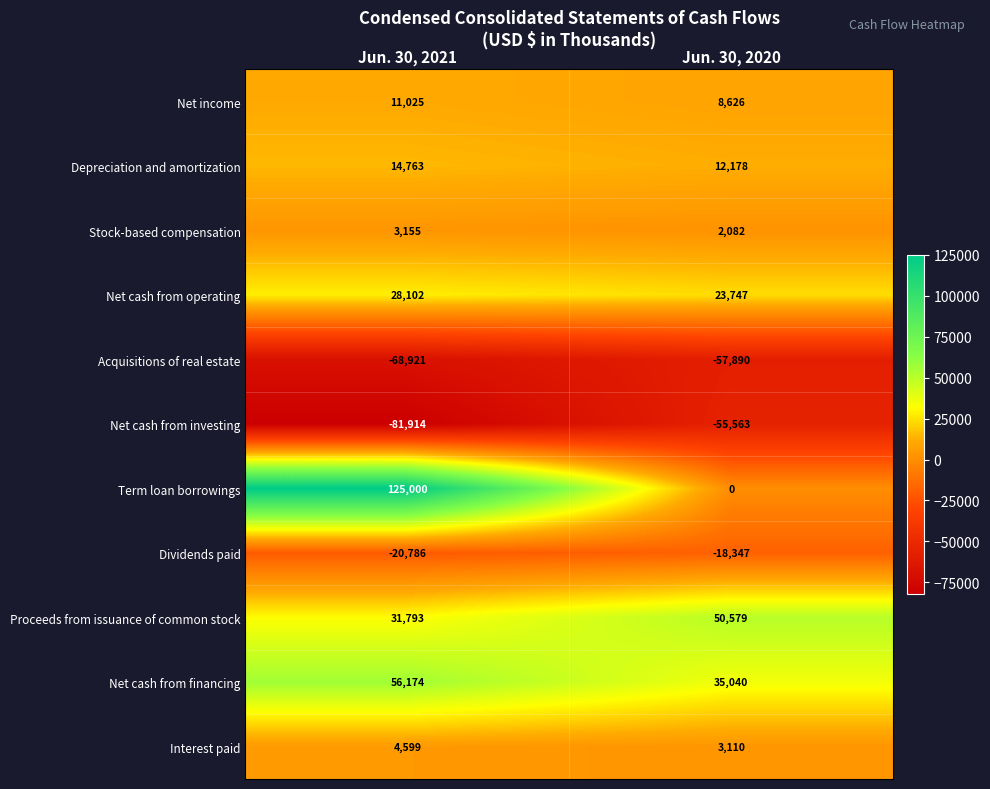

Rank the series at Jun. 30, 2021 from lowest to highest value.

Net cash from investing, Acquisitions of real estate, Dividends paid, Stock-based compensation, Interest paid, Net income, Depreciation and amortization, Net cash from operating, Proceeds from issuance of common stock, Net cash from financing, Term loan borrowings